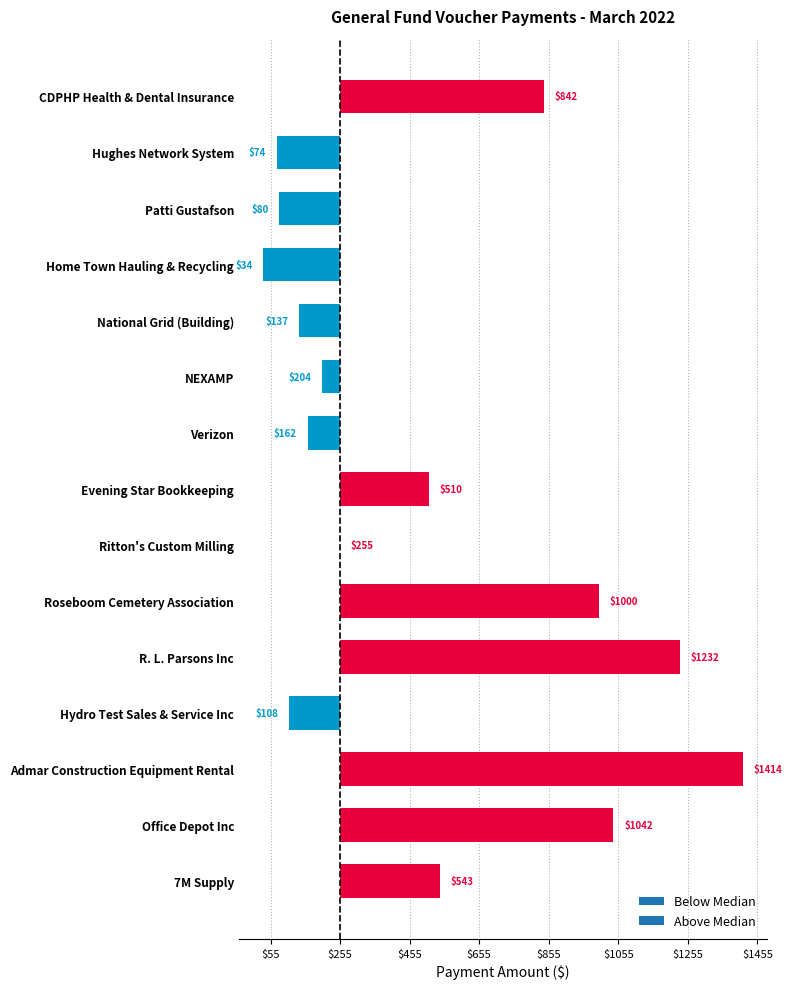

Are the bars horizontal?

Yes